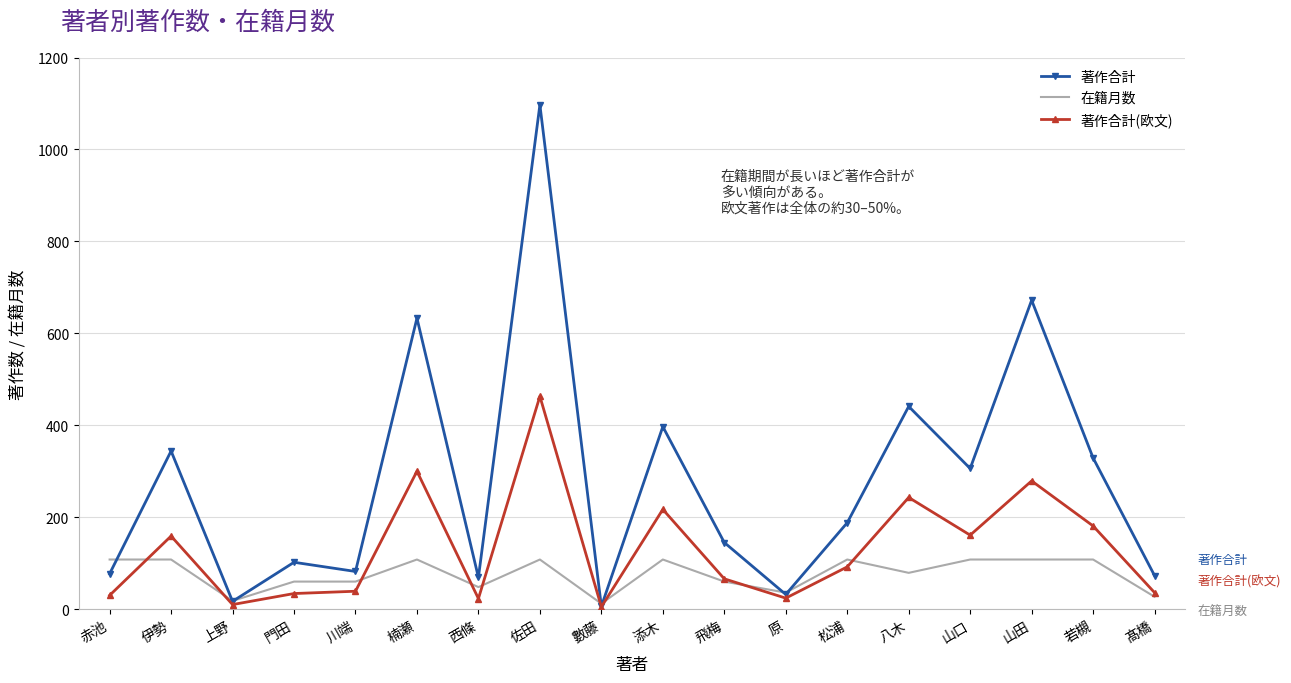

What is the spread (max minus min) of values at 門田?

68